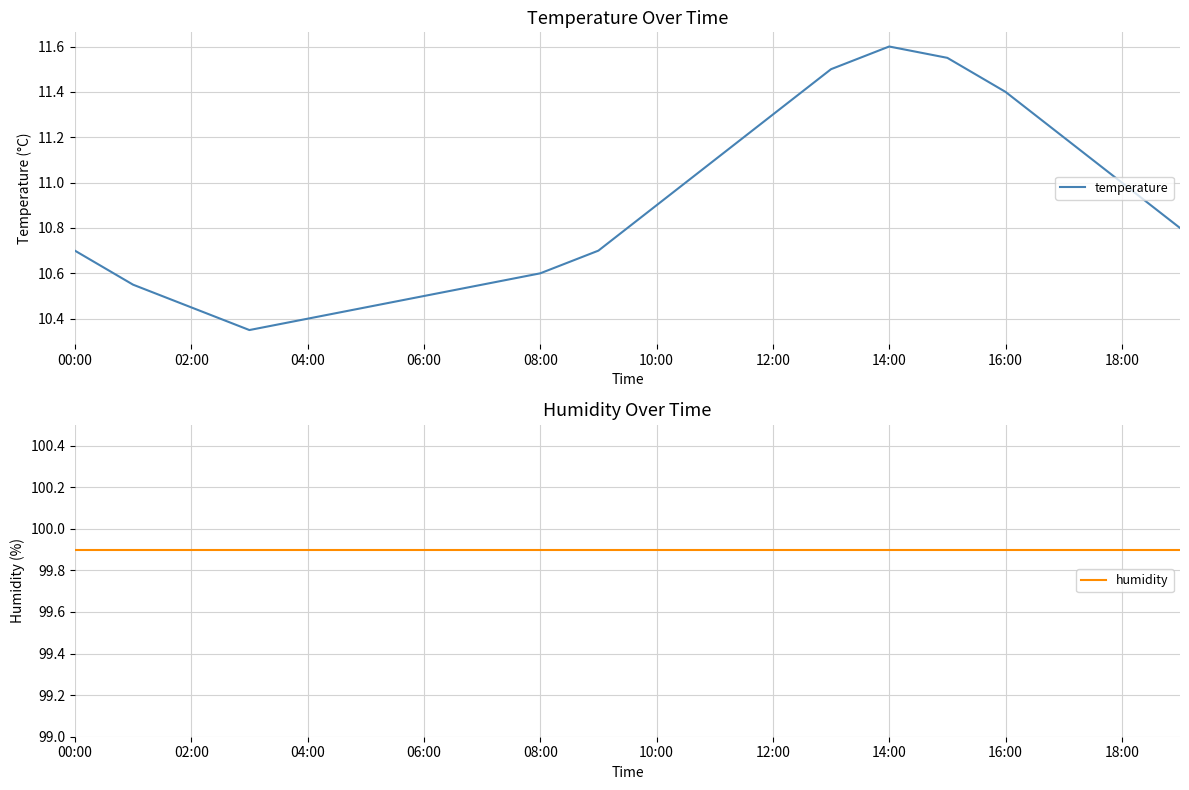

What is the average value of the humidity series?

99.9